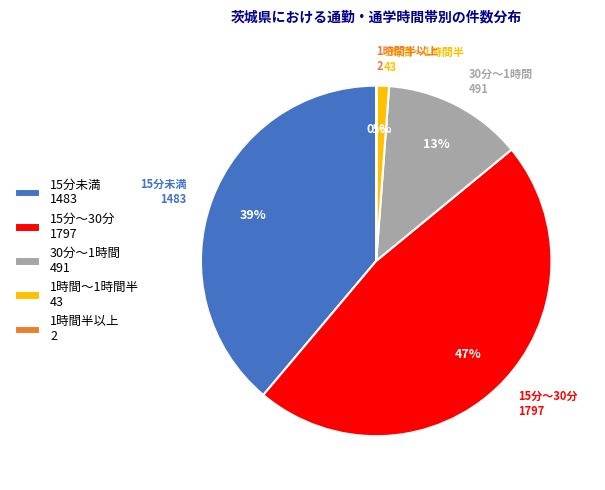

Is there any slice that represents more than half of the pie?

No